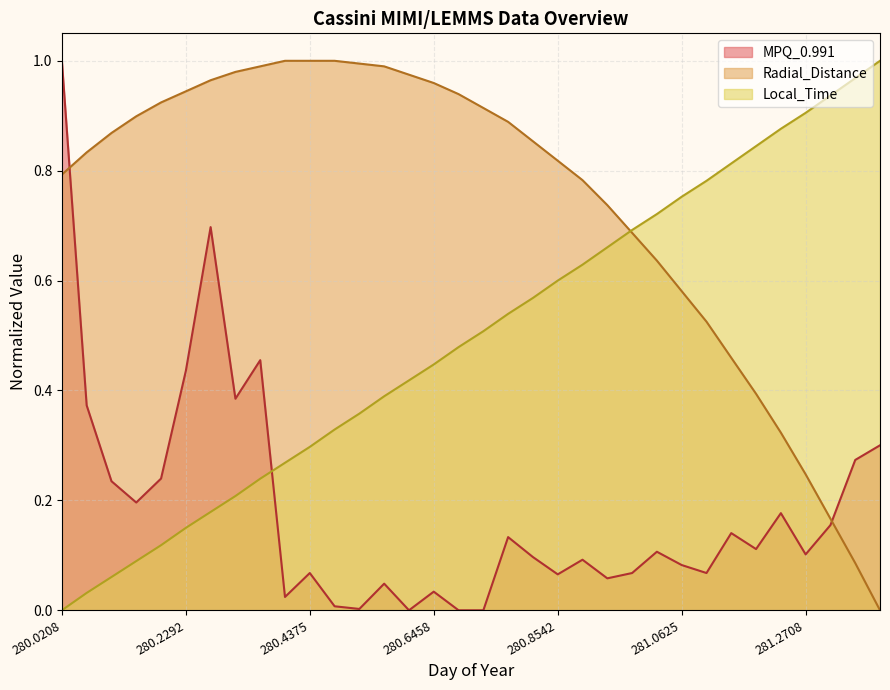

Which series has the largest range (max minus min)?

Radial_Distance